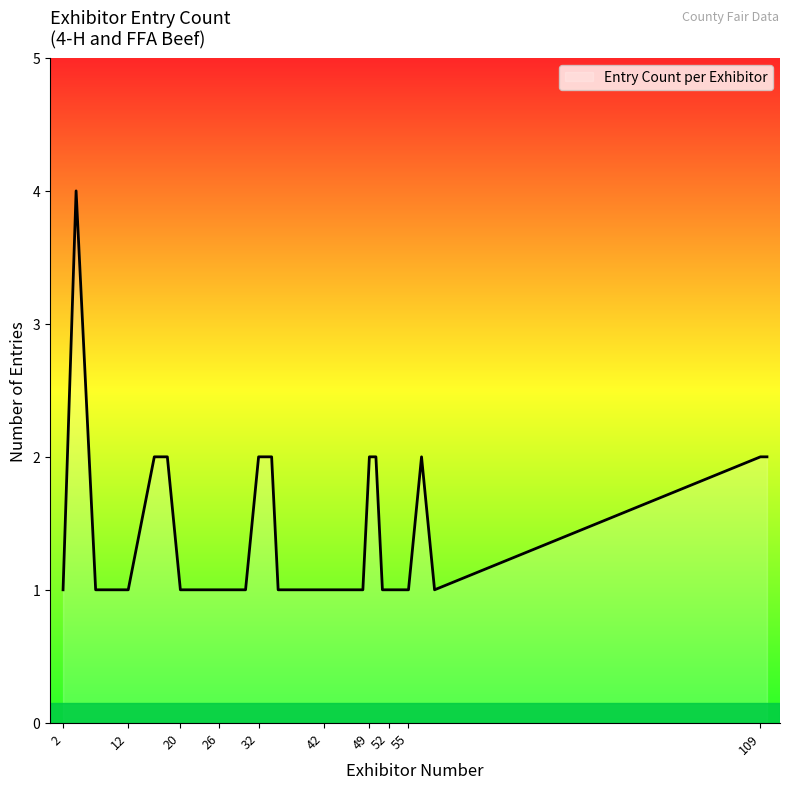

What is the maximum value shown in the chart?

4